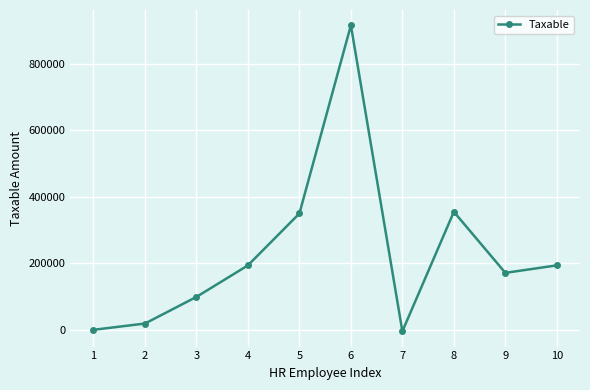

How many points are higher than both their immediate neighbors (excluding endpoints)?

2